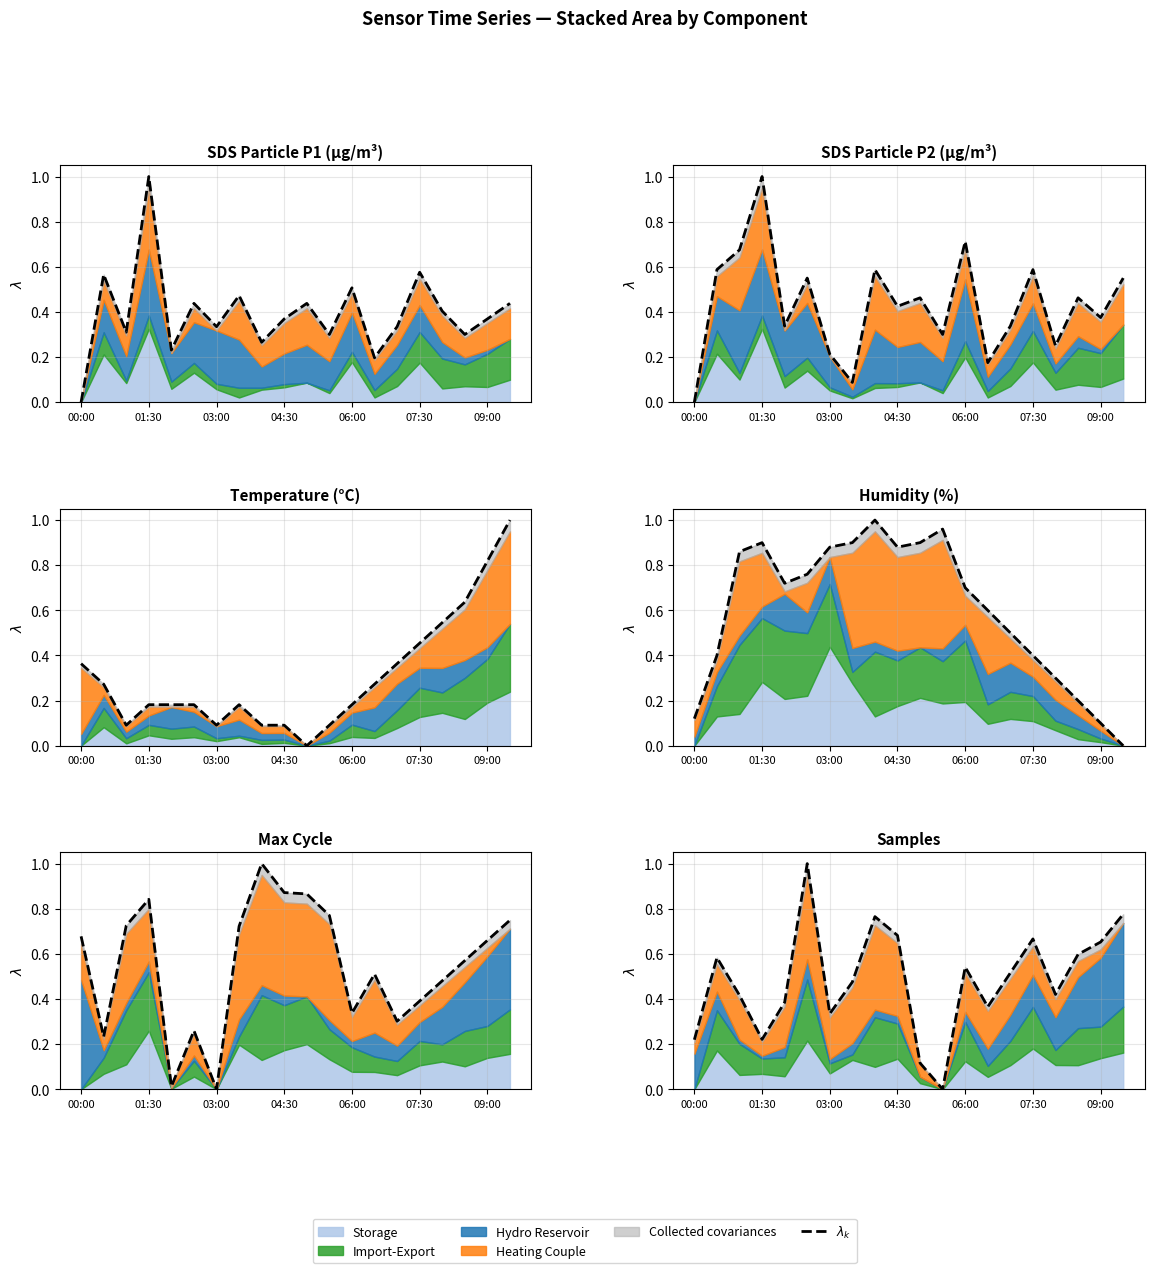

What value does the data have at 00:00?

0.2